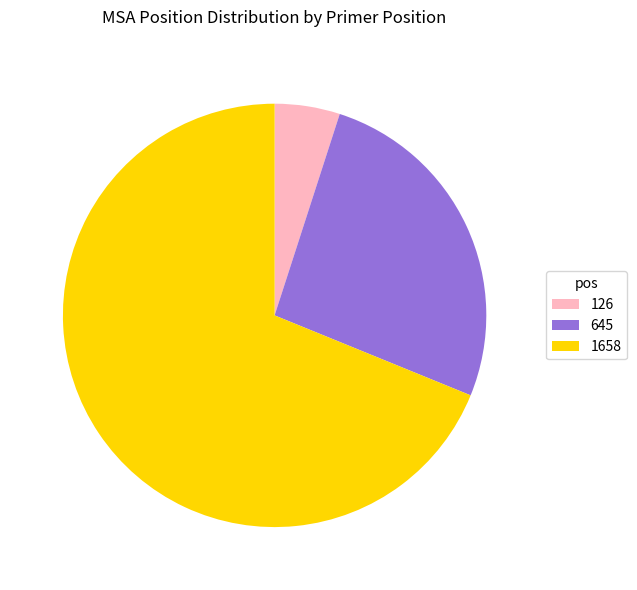

The 1658 slice represents 75% of the pie. True or false?

False